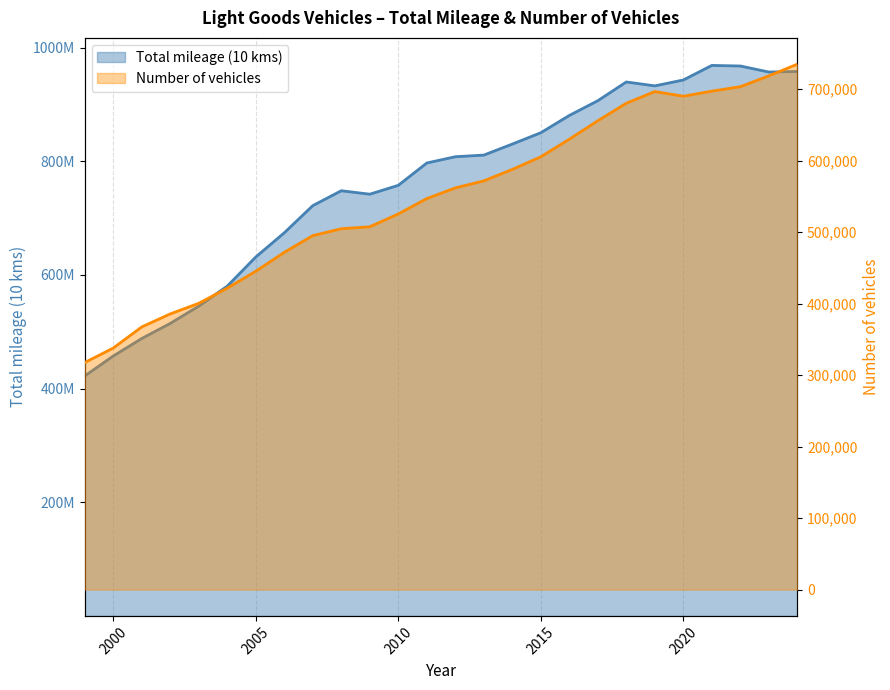

At how many categories does at least one series exceed 710779393?

18